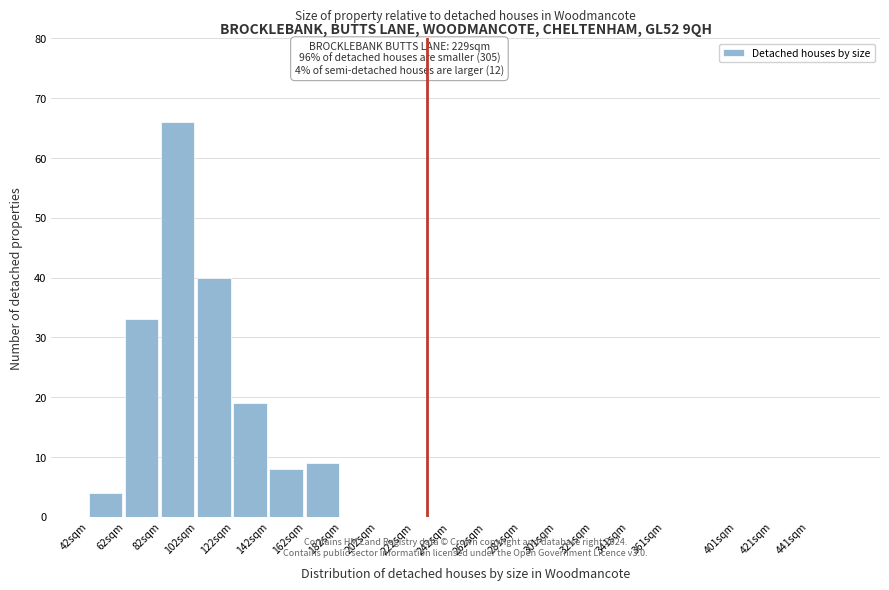

Reading left to right, what are all the values shown in this chart?

42sqm=4	62sqm=33	82sqm=66	102sqm=40	122sqm=19	142sqm=8	162sqm=9	182sqm=0	202sqm=0	222sqm=0	242sqm=0	262sqm=0	281sqm=0	301sqm=0	321sqm=0	341sqm=0	361sqm=0	401sqm=0	421sqm=0	441sqm=0